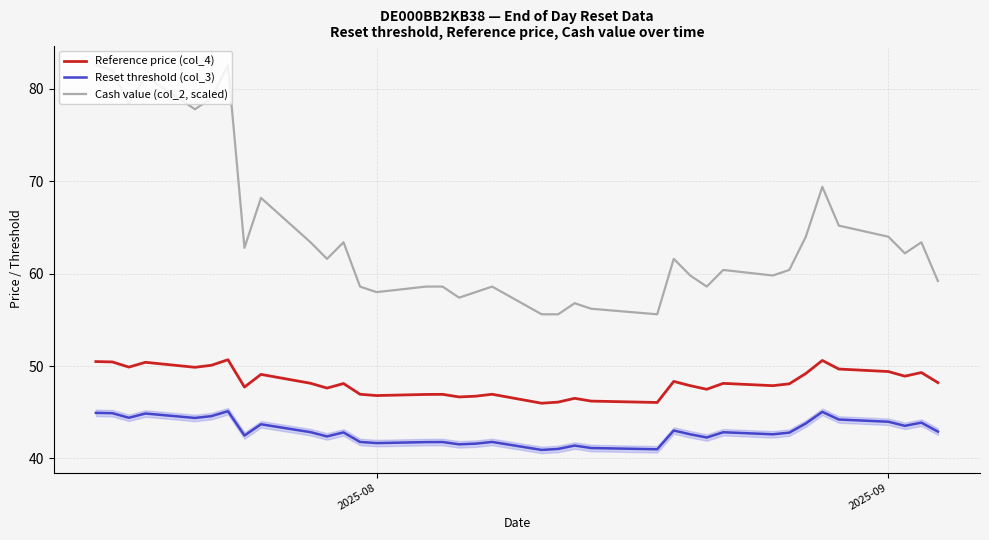

What is the value of the Reset threshold (col_3) point at the 20th from the left?

40.9